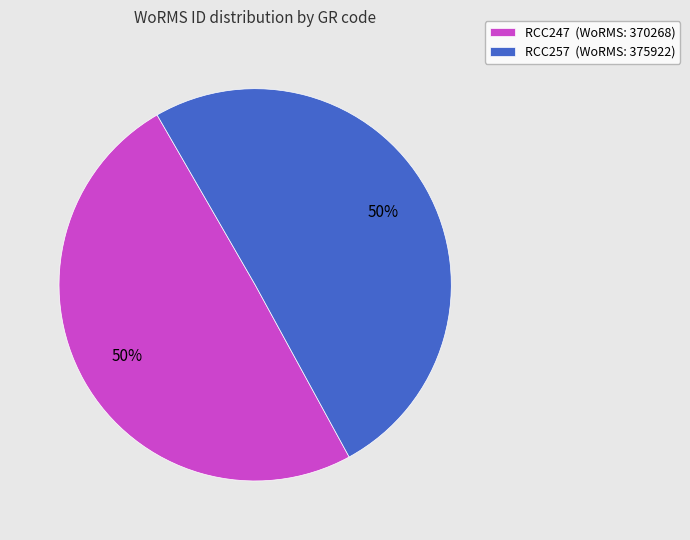

How many slices are in this pie chart?

2